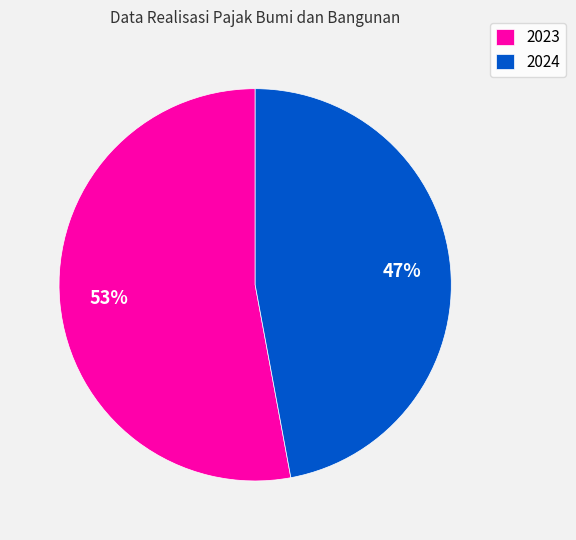

What percentage is the 2023 slice, to the nearest percent?

53%